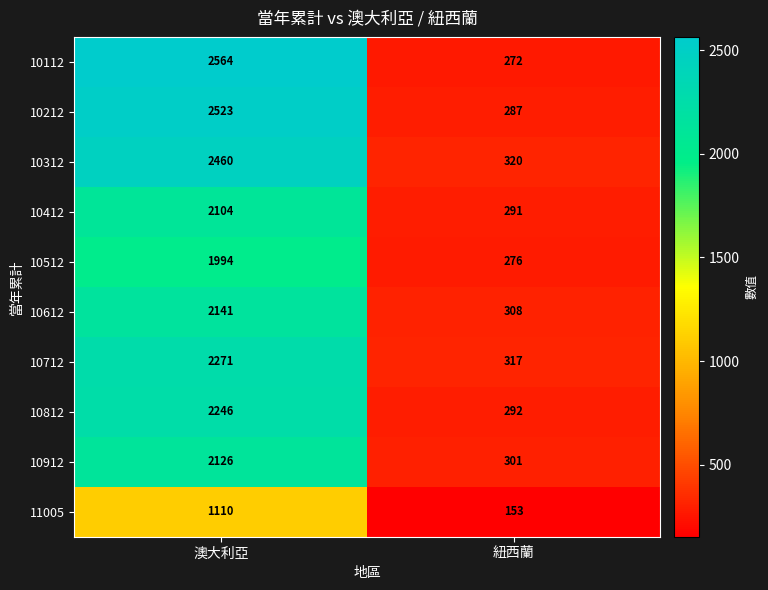

What is the average value of the 11005 series?

632